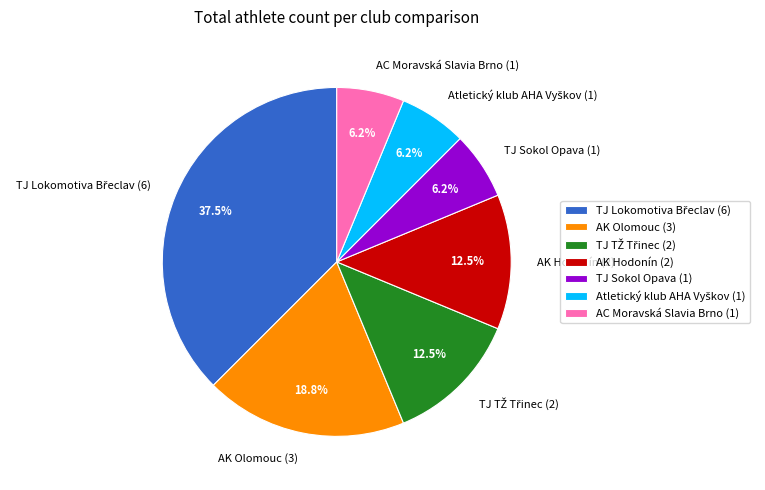

How many segments does this pie chart have?

7